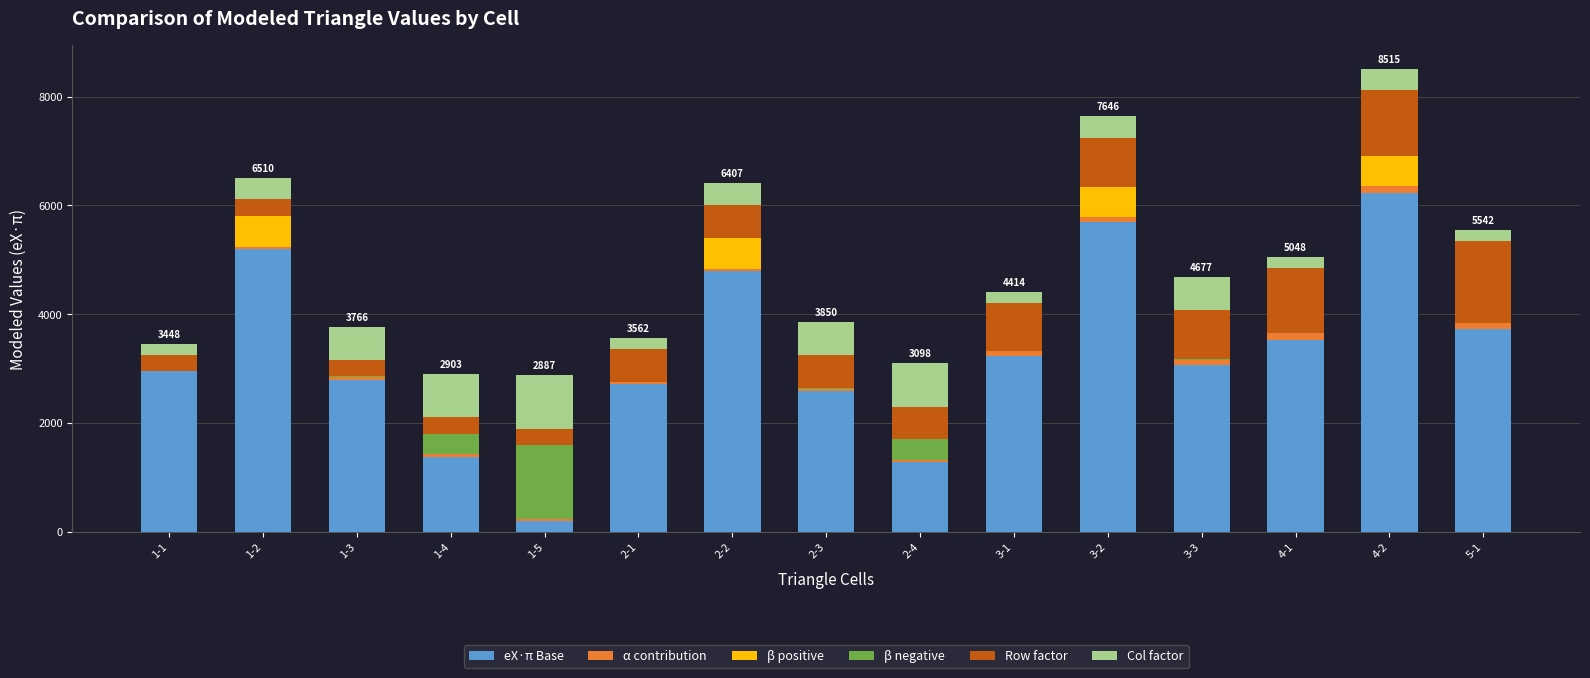

At which label does eX·π Base reach its peak?

4-2